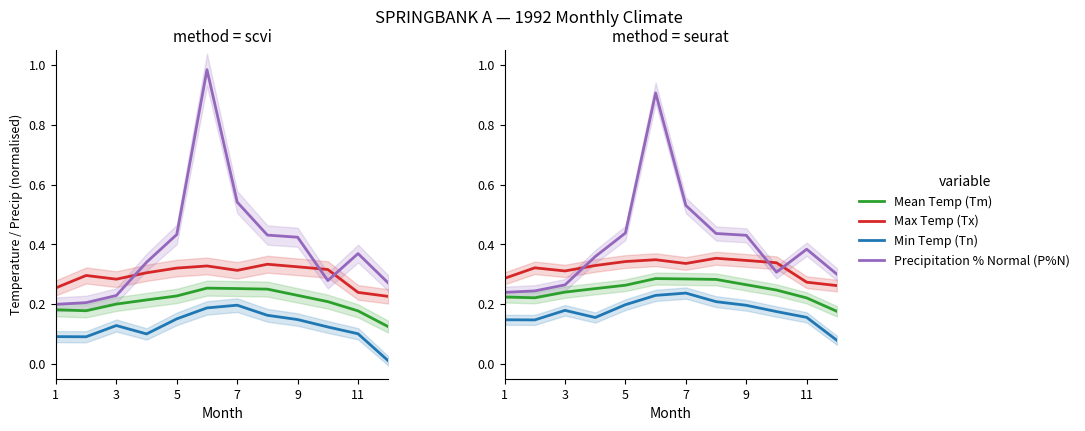

What is the maximum value for P?

0.9